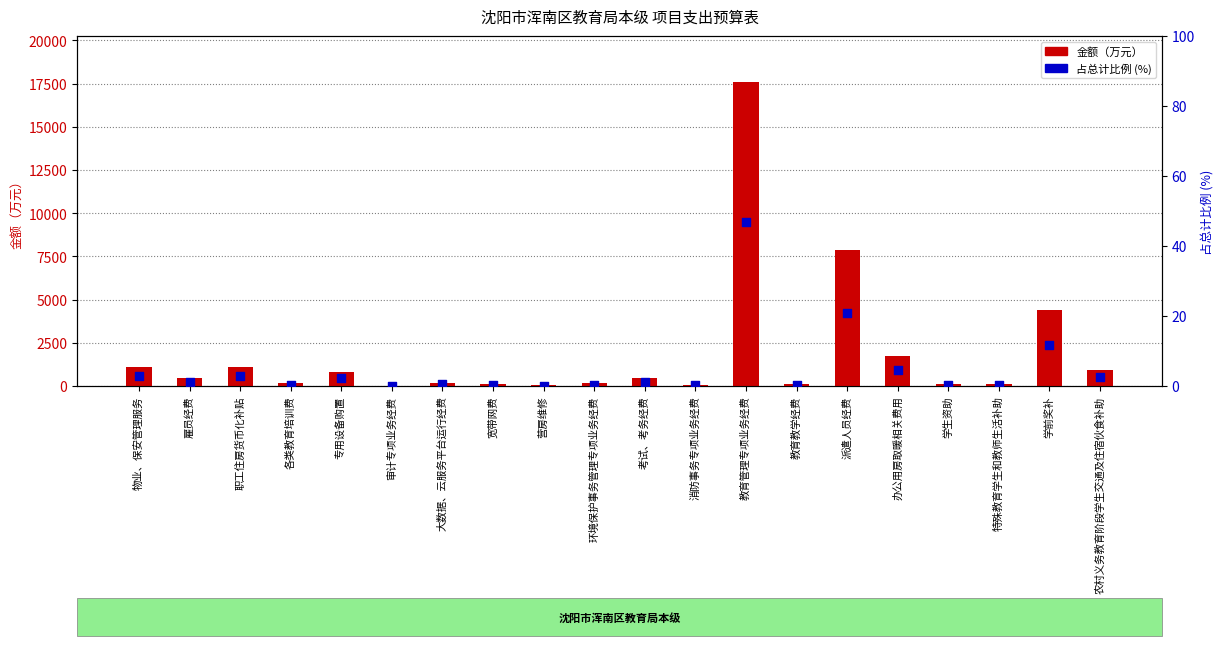

What are all the series names shown in the legend?

金额（万元）, 占总计比例 (%)